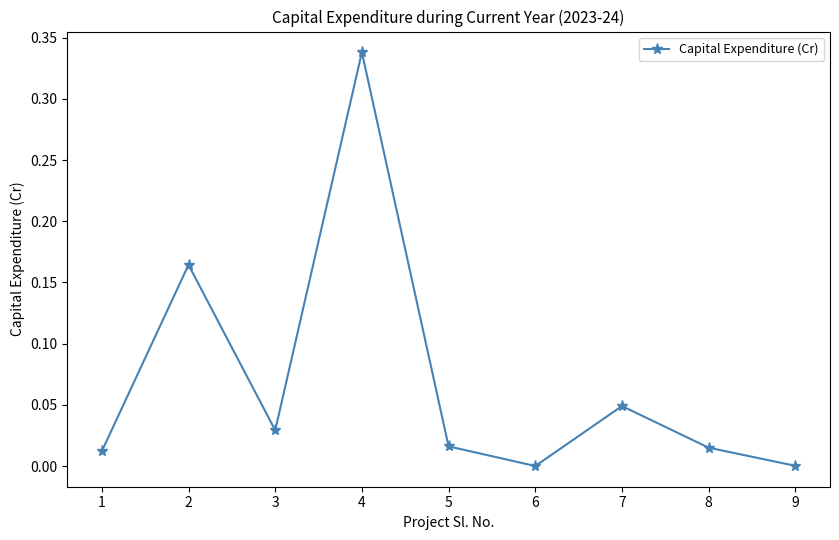

The value at 6 is -0.1. True or false?

False